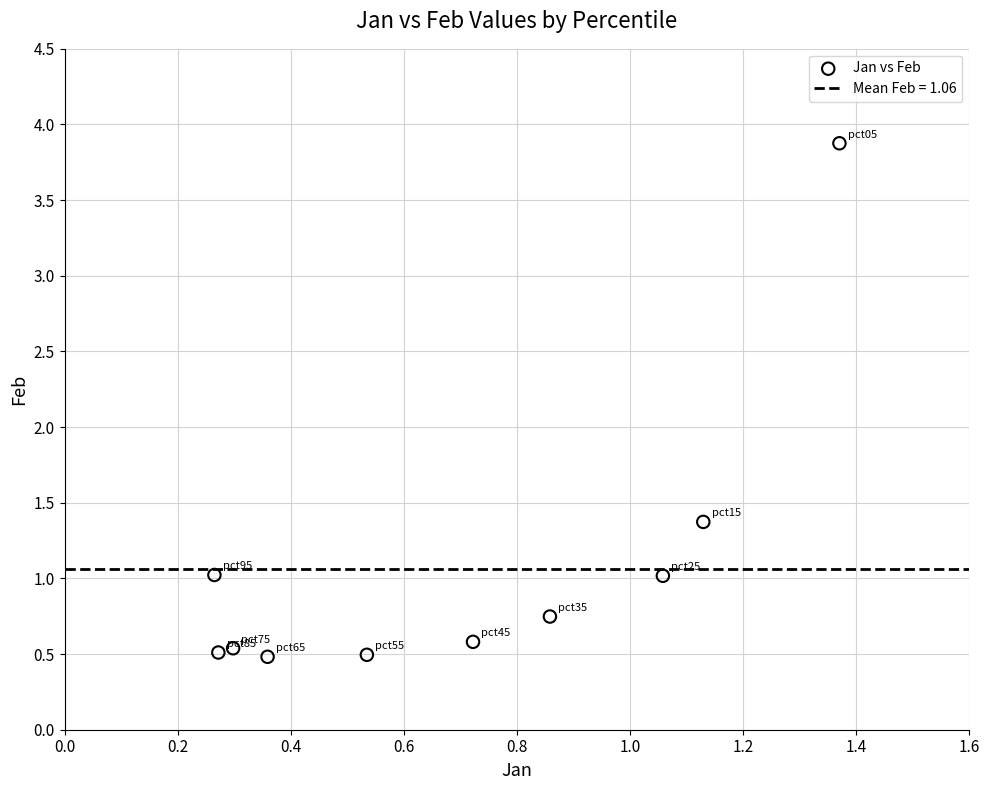

What is the range of X values (max minus min)?

1.1